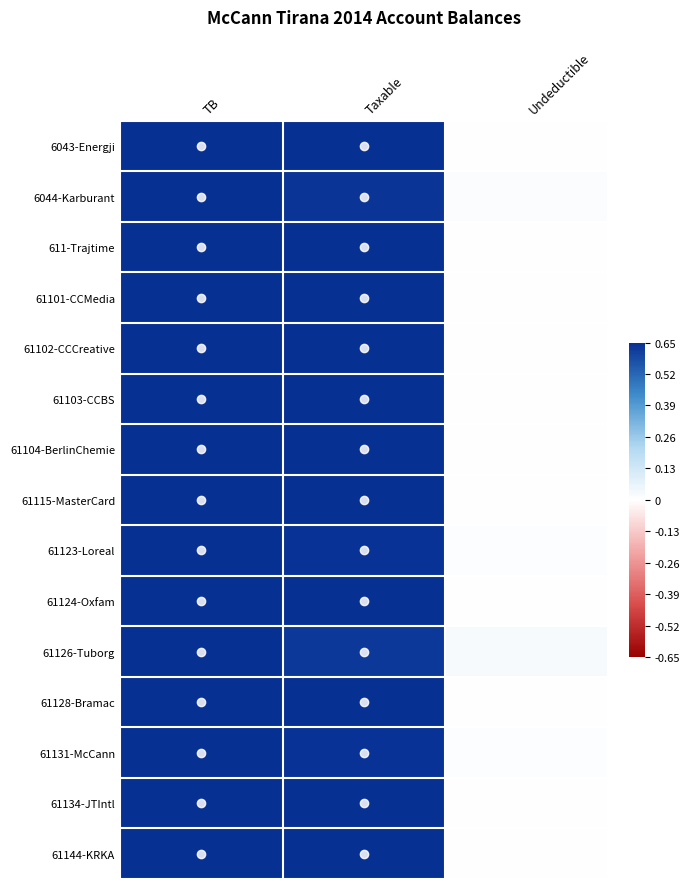

What is the greatest value displayed?

0.7